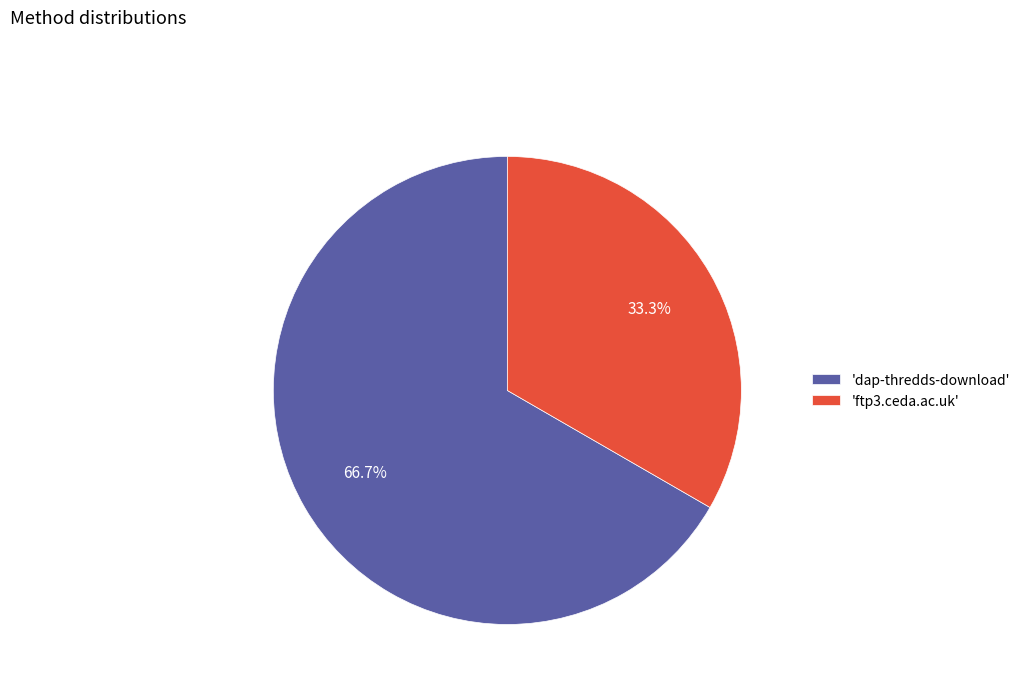

Which has a higher value, 'dap-thredds-download' or 'ftp3.ceda.ac.uk'?

'dap-thredds-download'